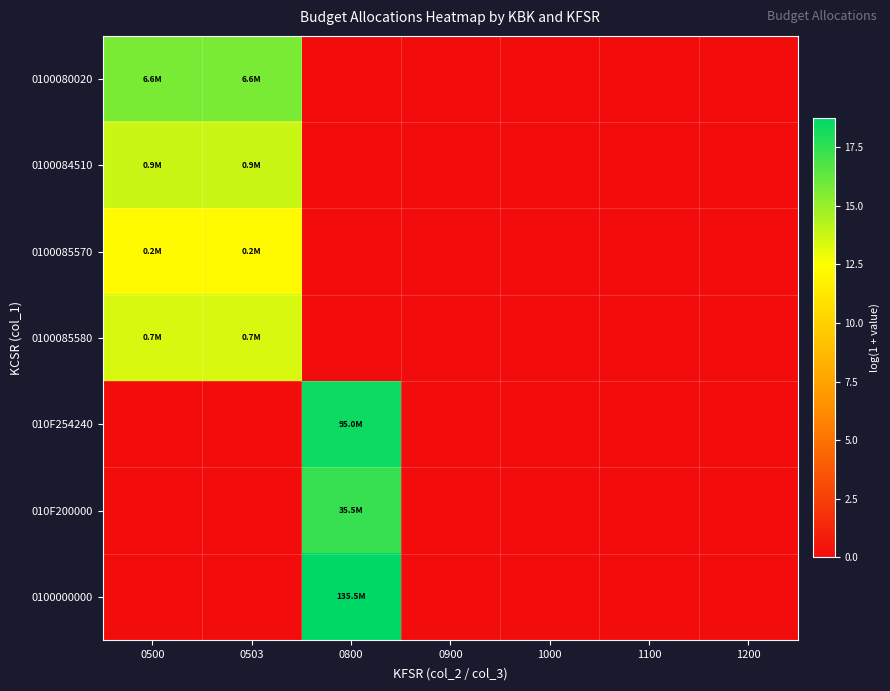

List the series in order of their peak value, highest first.

0100000000, 010F254240, 010F200000, 0100080020, 0100084510, 0100085580, 0100085570